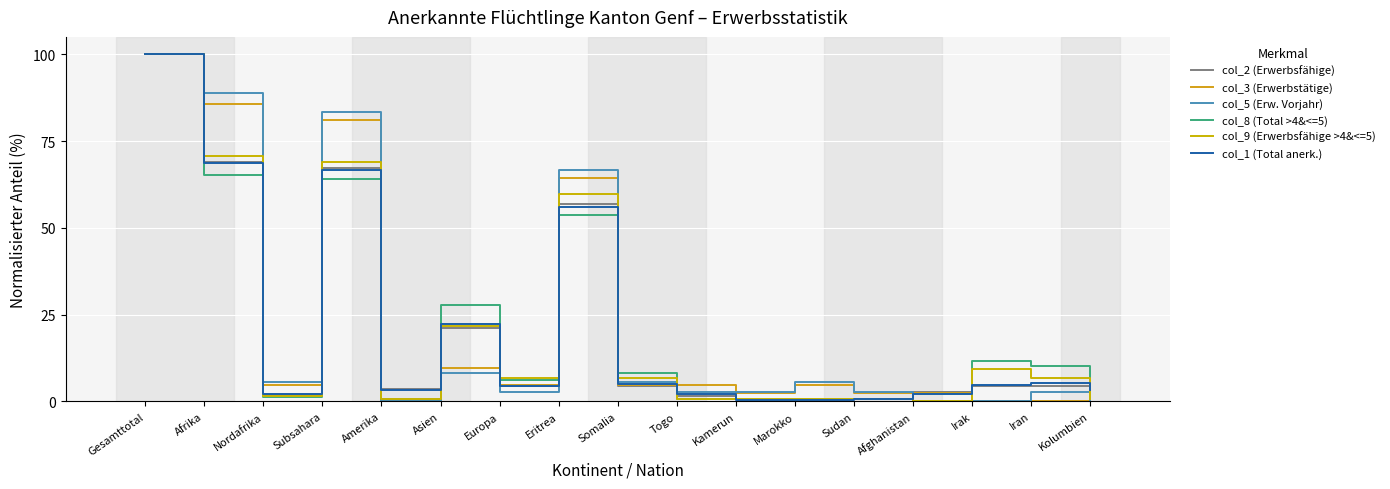

Is this an area chart (filled region under the line)?

No